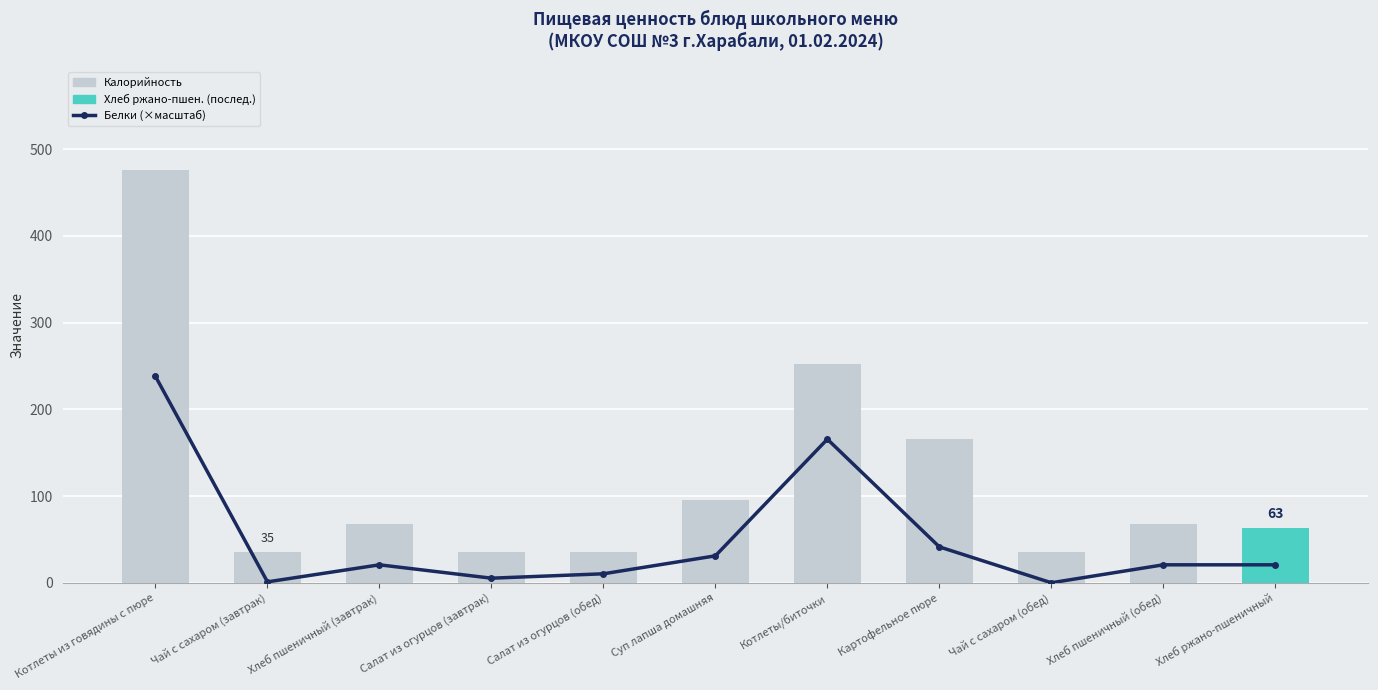

What is the approximate value of Белки (×масштаб) at Хлеб ржано-пшеничный?

20.7